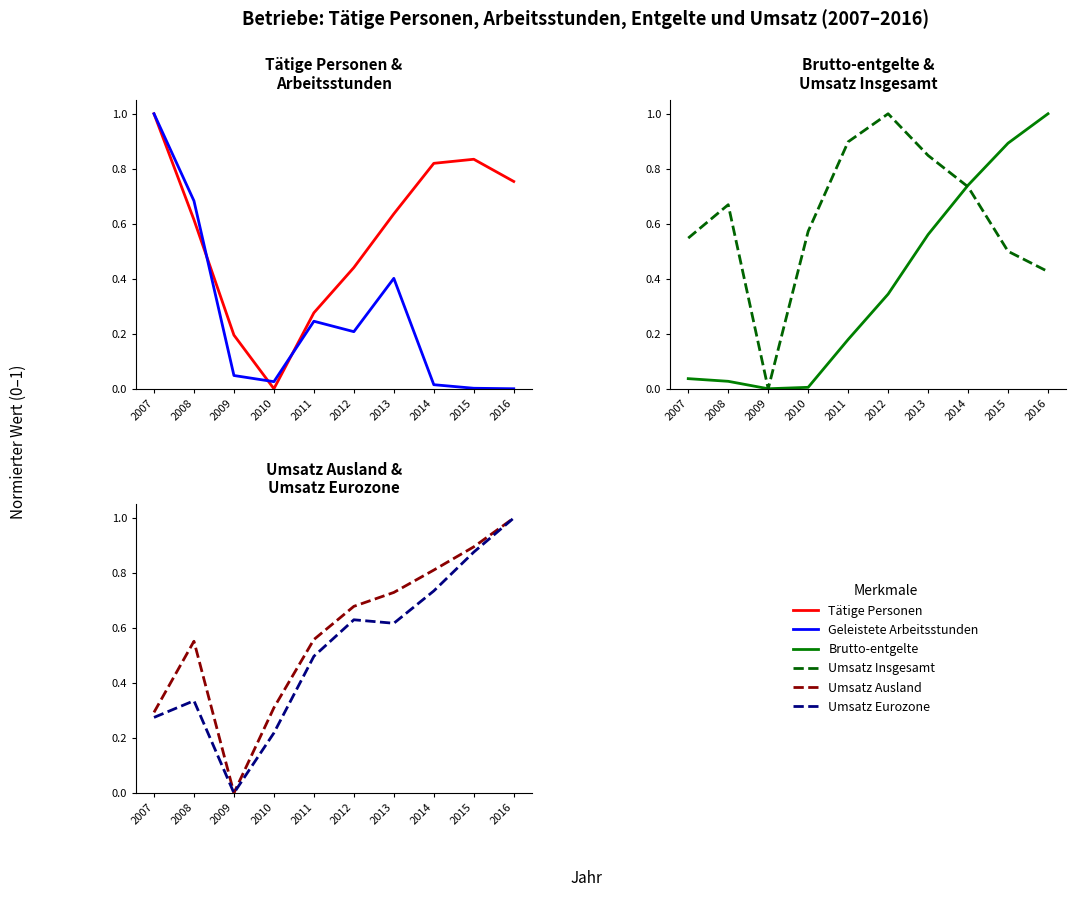

At how many categories does at least one series exceed 0?

10